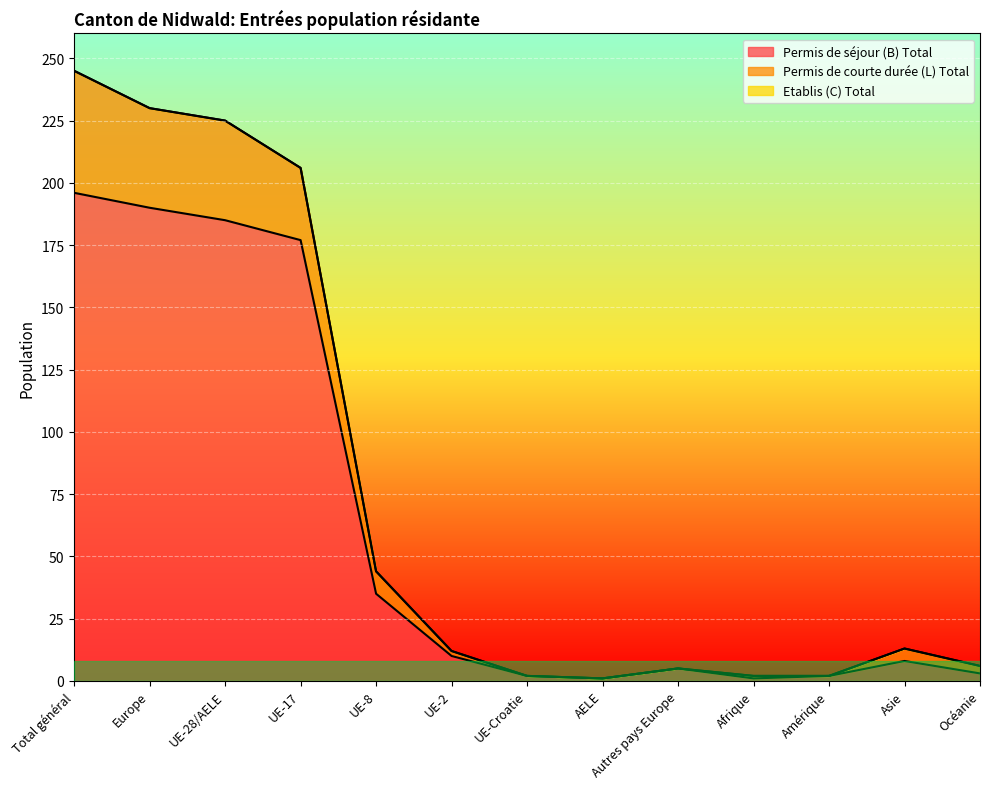

True or false: Permis de courte durée (L) Total and Permis de séjour (B) Total cross at least once.

False